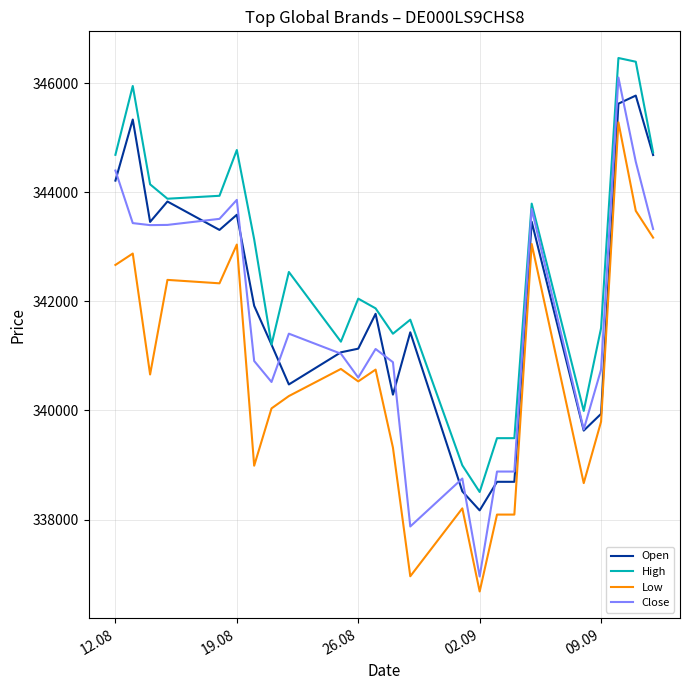

True or false: Low and High cross at least once.

False